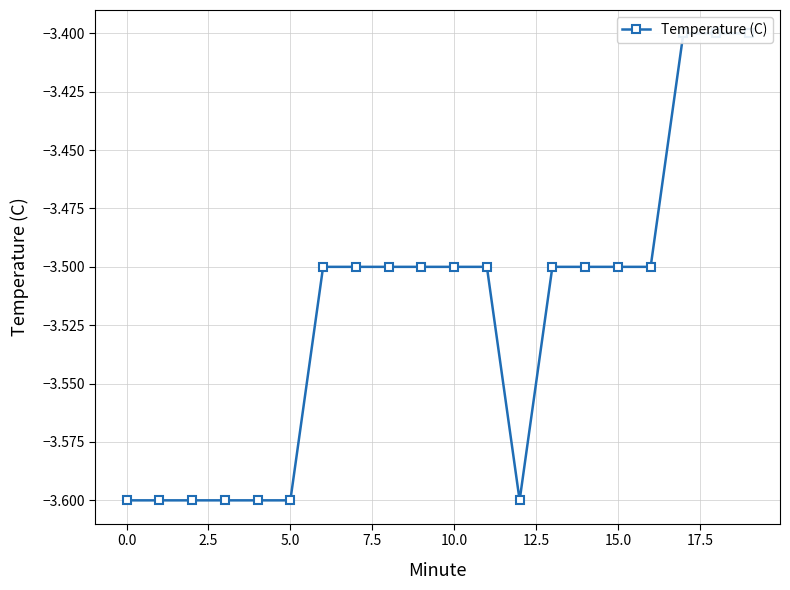

Is it true that the value at 0.0 is -5.4?

False